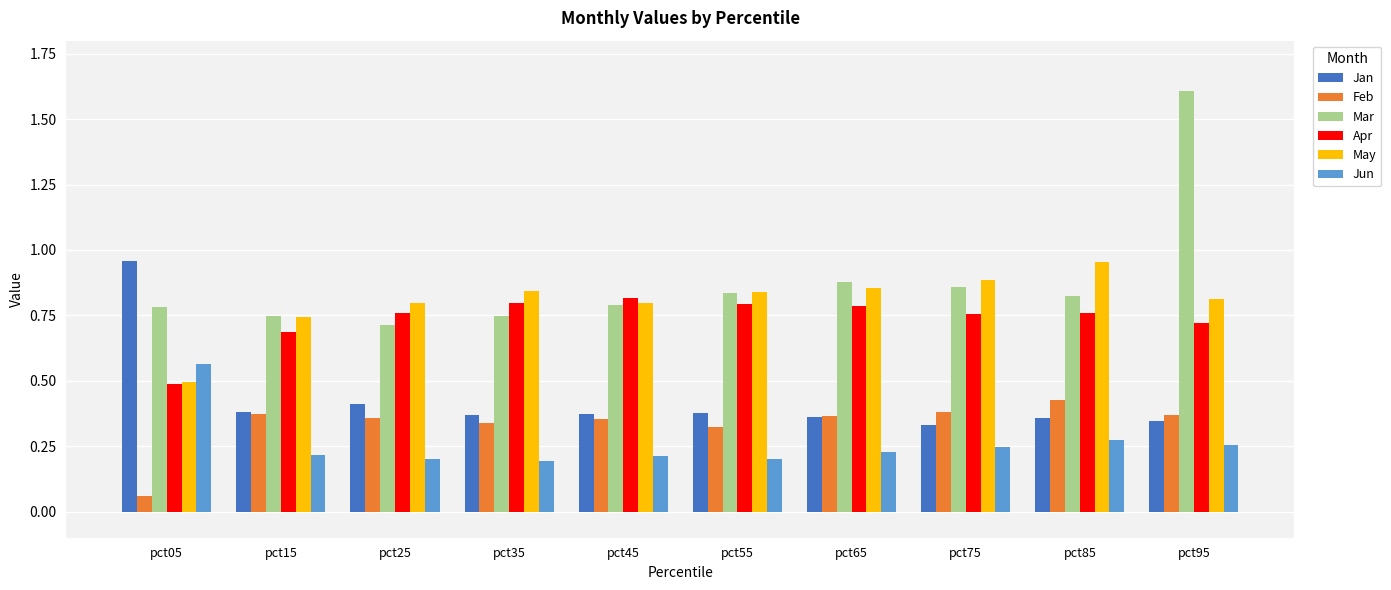

At how many categories does at least one series exceed 0?

10